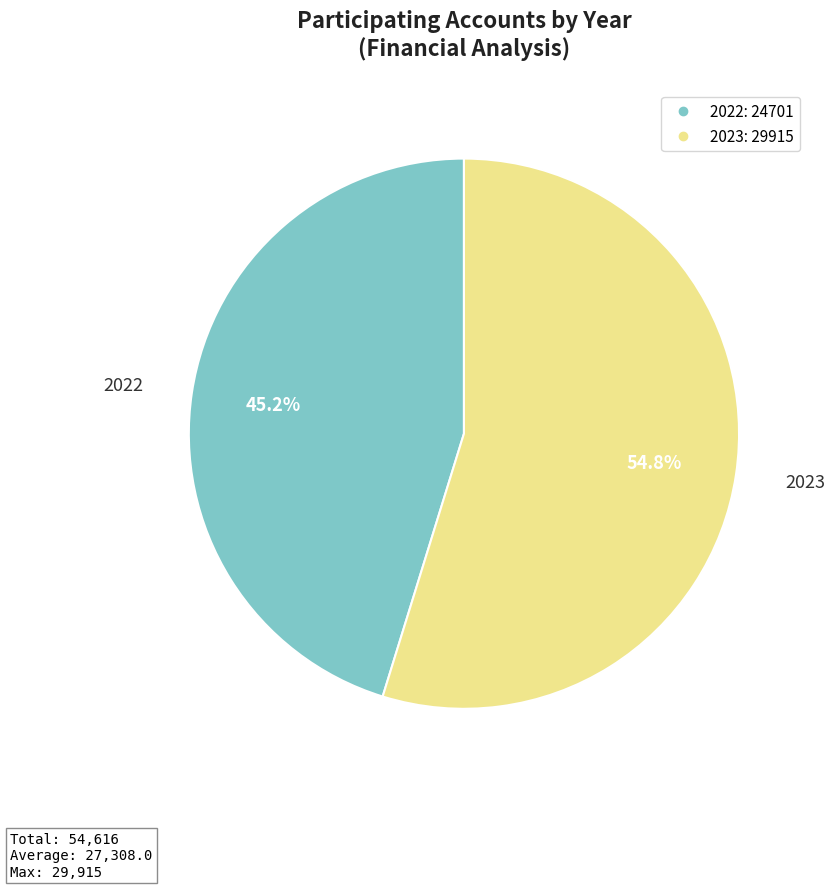

To the nearest percent, what is the difference between the largest and smallest slice percentages?

10%